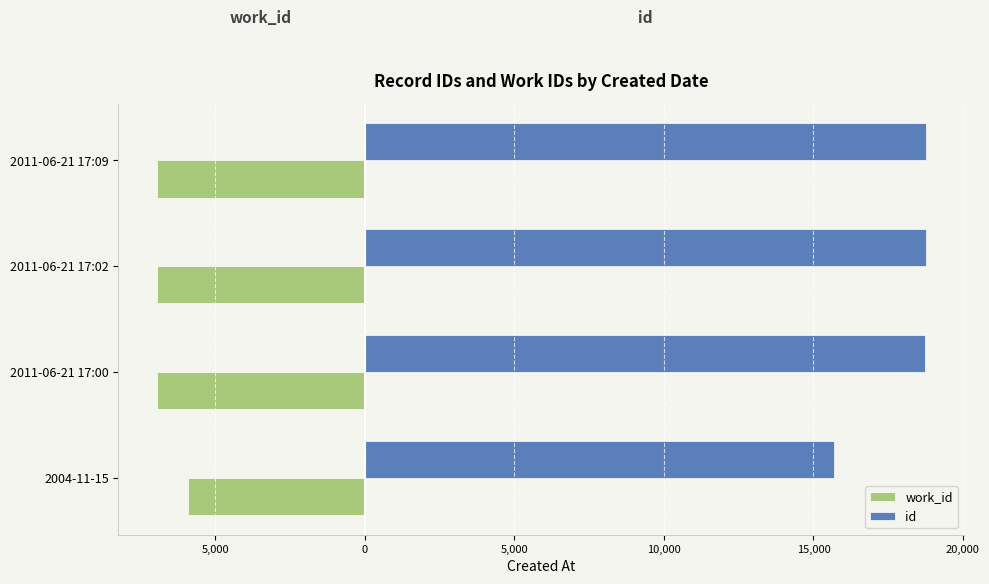

What are all the series names shown in the legend?

work_id, id